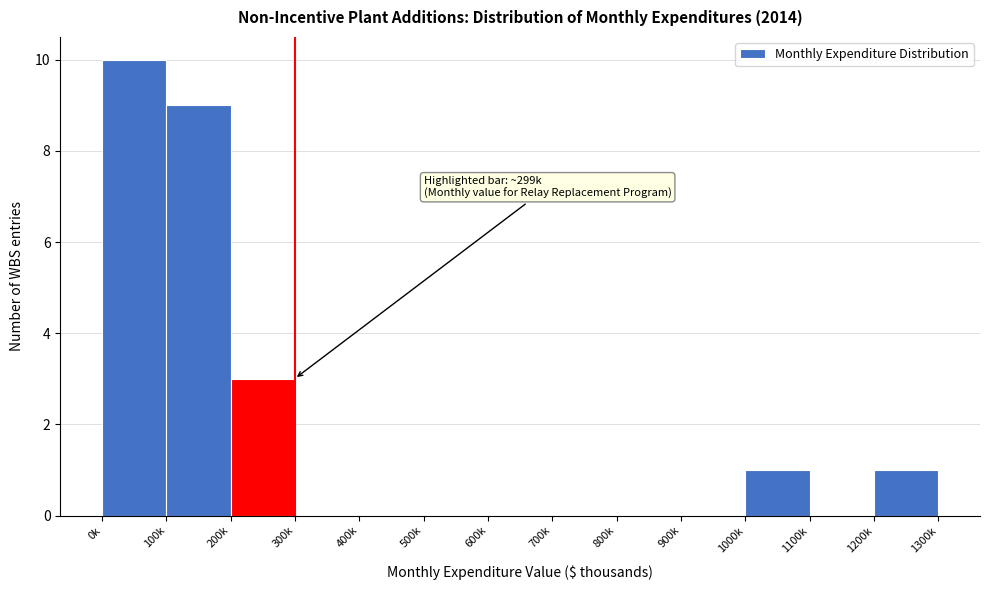

Reading left to right, list all the values displayed in this chart.

0k=10	100k=9	200k=3	300k=0	400k=0	500k=0	600k=0	700k=0	800k=0	900k=0	1000k=1	1100k=0	1200k=1